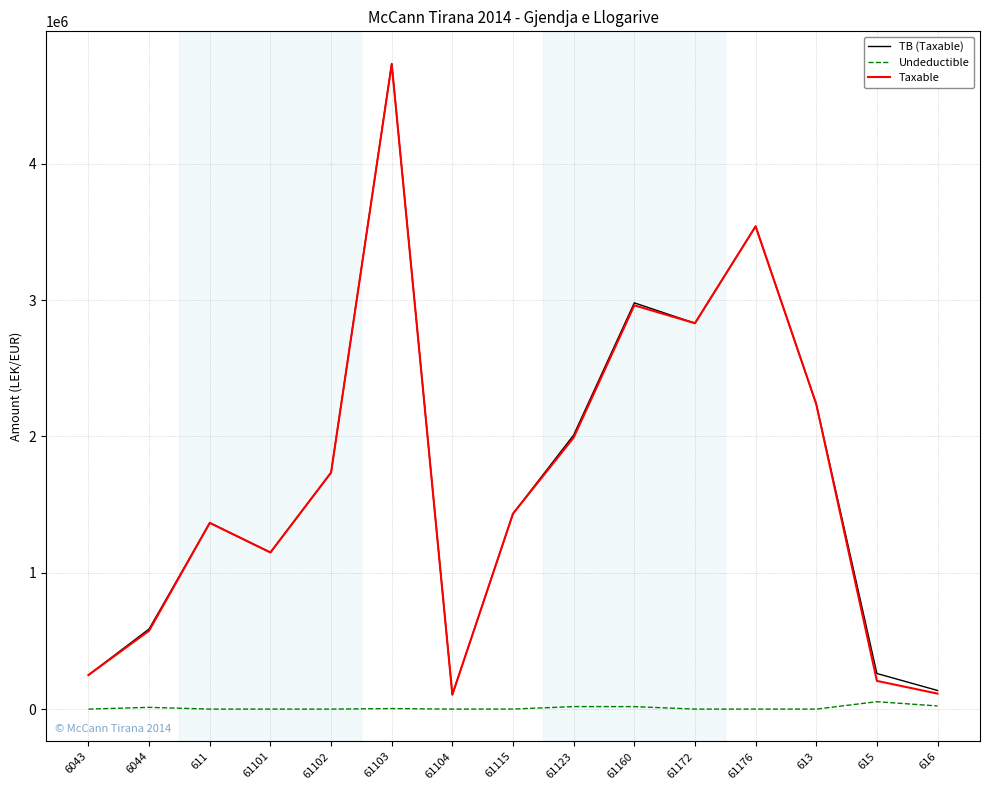

Between 61102 and 61103, which series saw the biggest shift?

TB (Taxable)